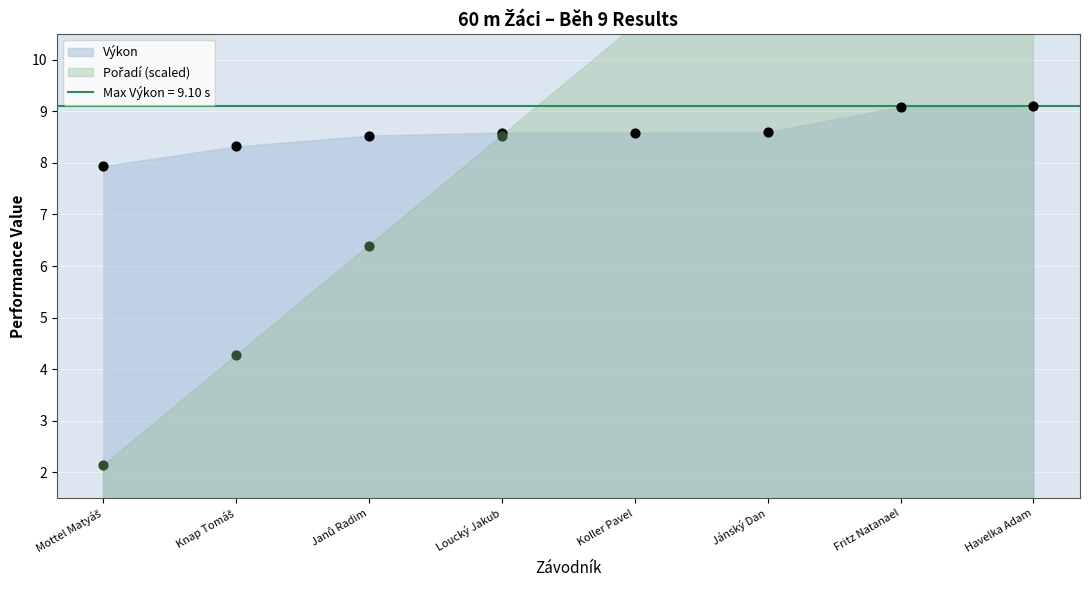

Which series has the largest total across all categories?

Pořadí